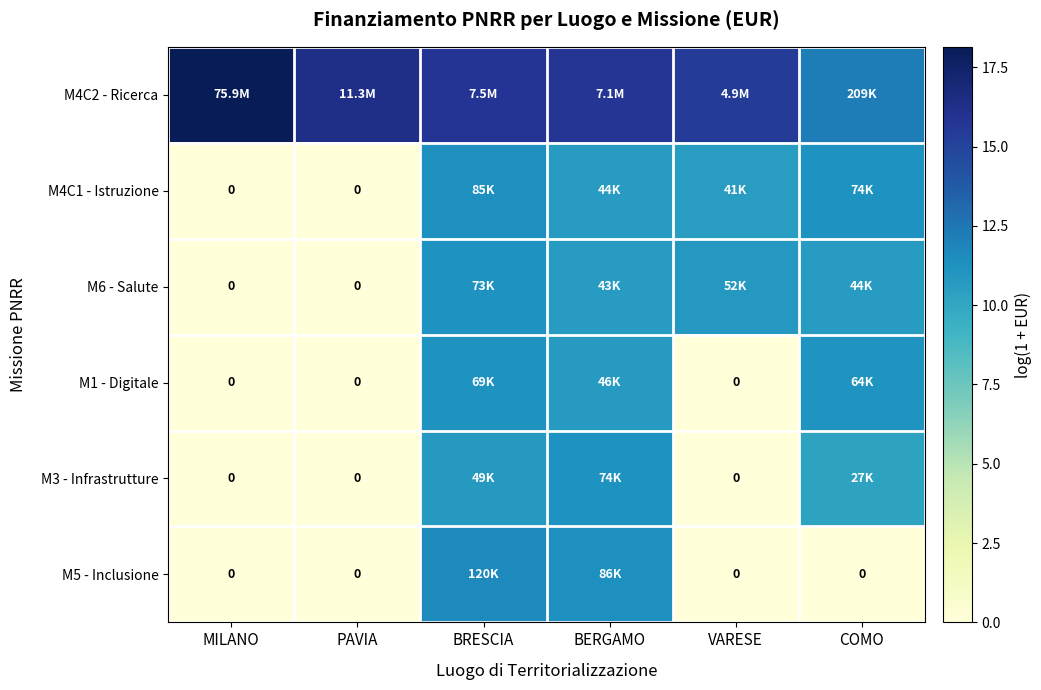

What is the sum of all M4C2 - Ricerca values?

93.6